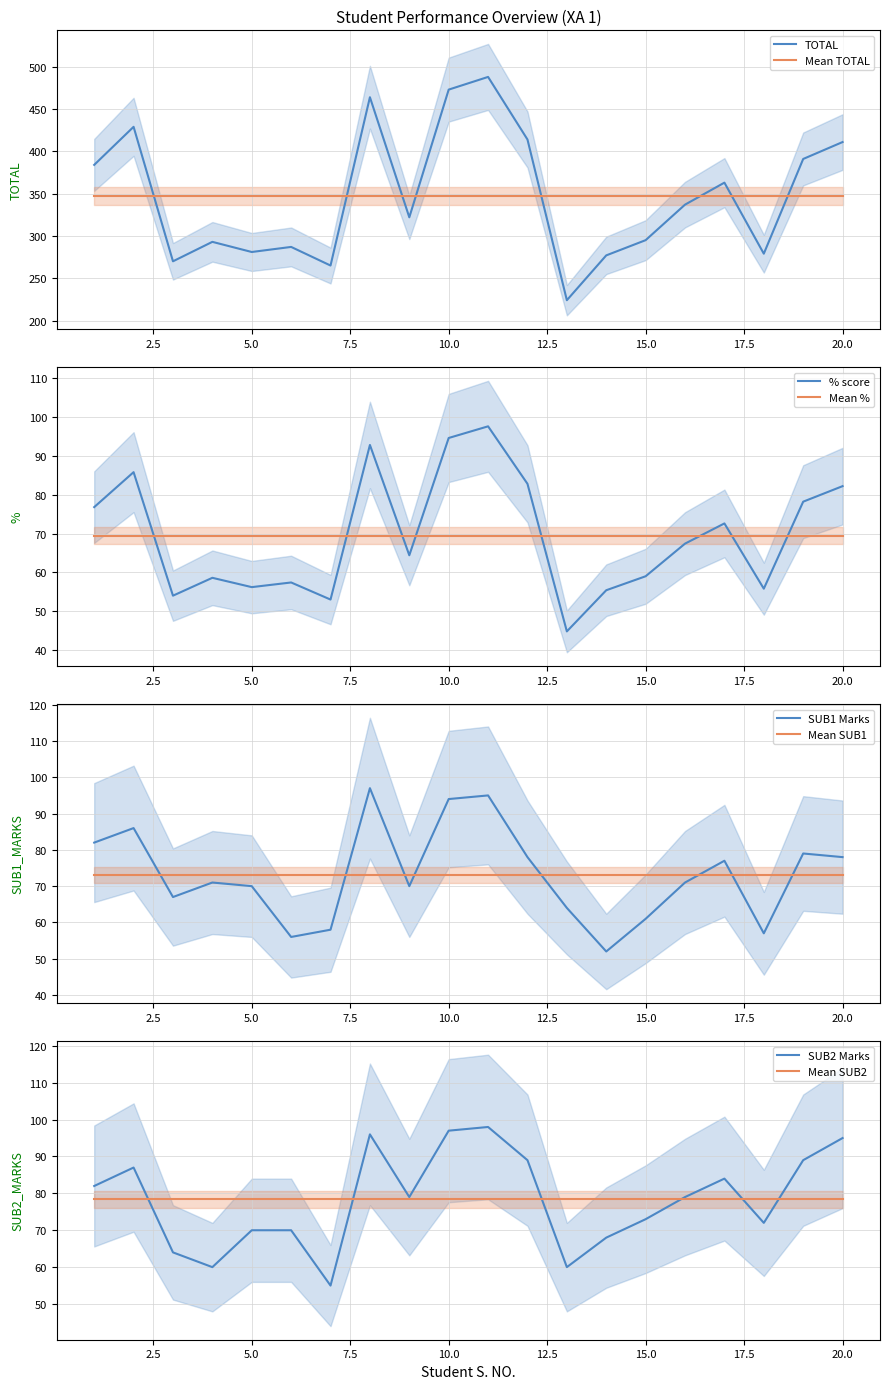

True or false: TOTAL and SUB1_MARKS intersect in this chart.

False